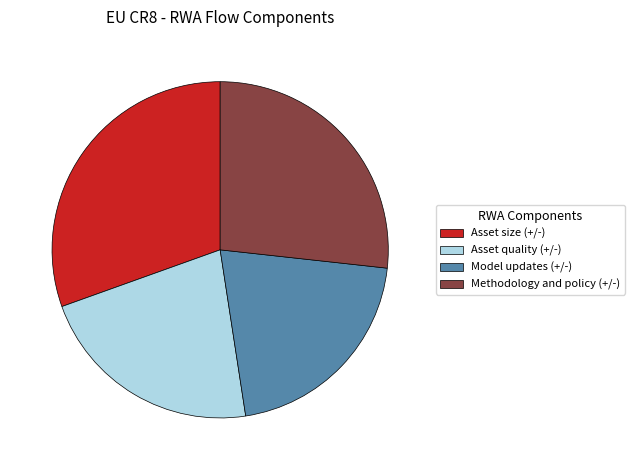

Count the number of slices in the pie.

4